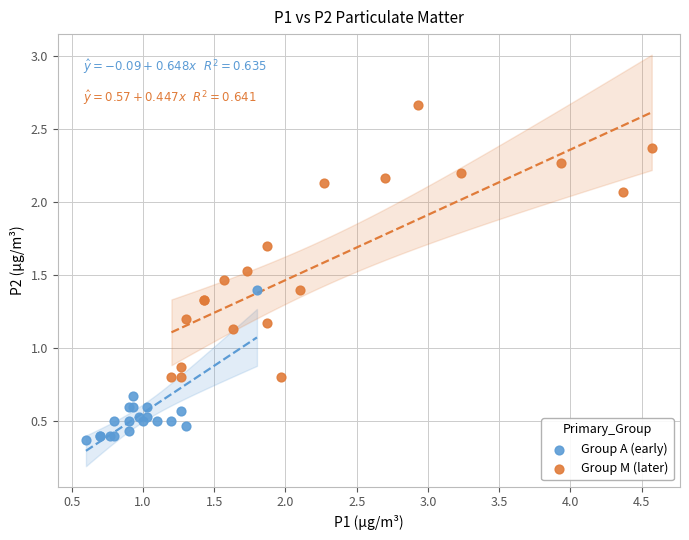

Which series reaches the minimum Y coordinate?

Group A (early)